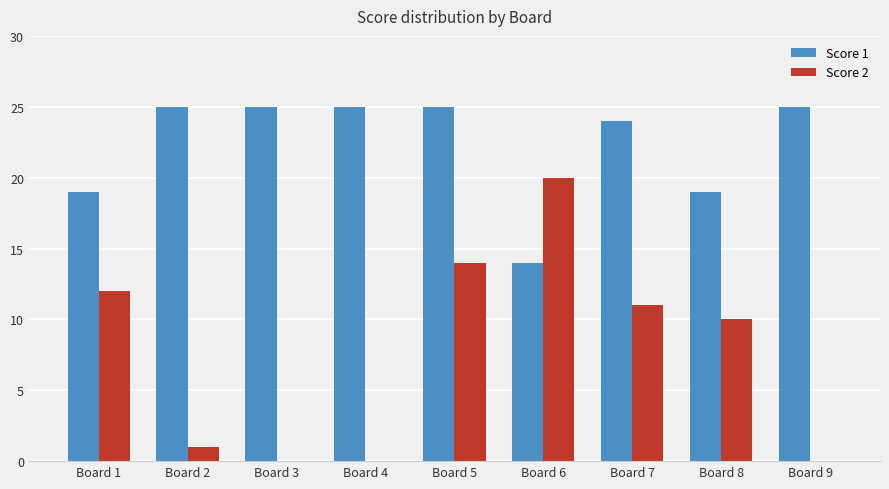

The Score 2 series shows 0 at Board 4. True or false?

True